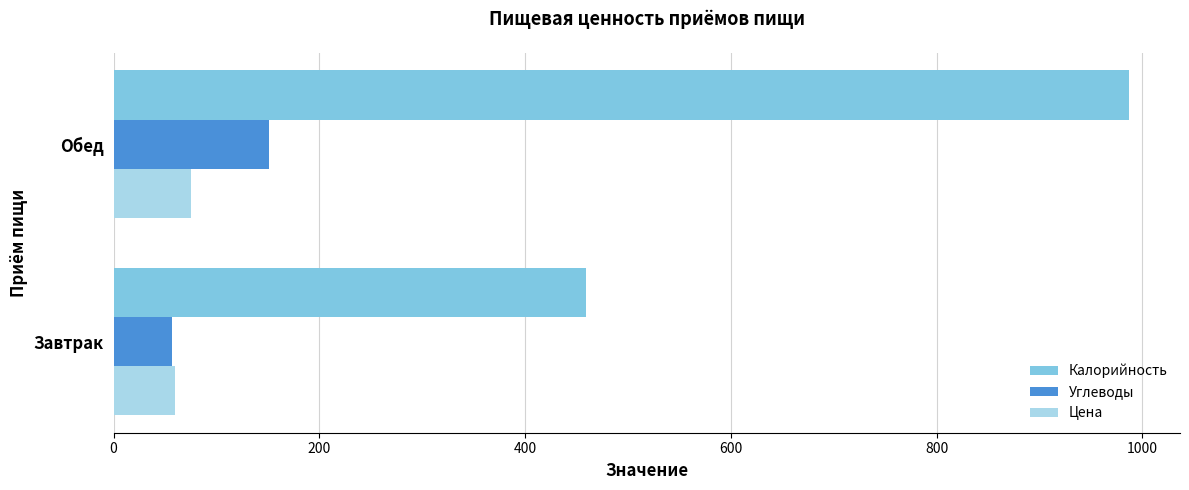

How many series are shown in this chart?

3